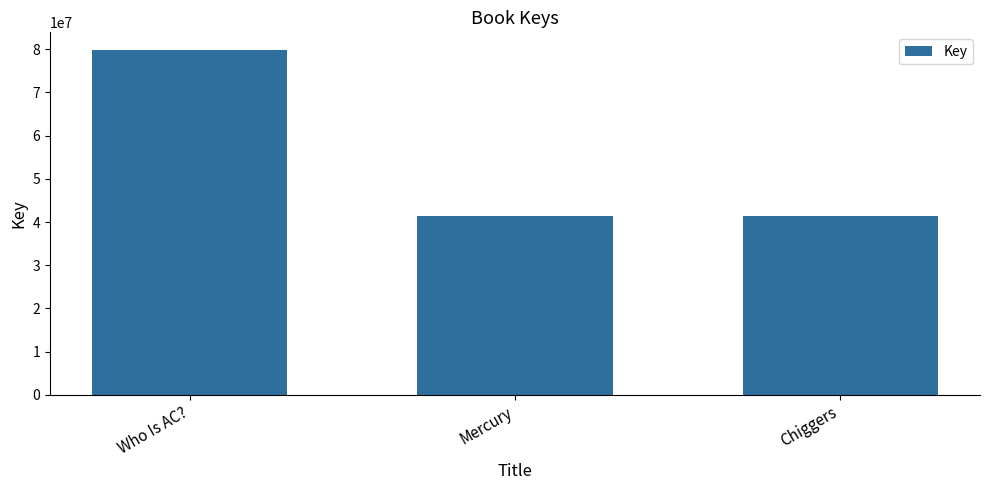

Read the value at Who Is AC?.

79933099